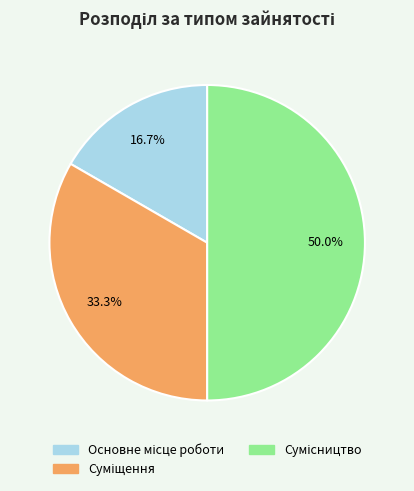

Which slice is the largest?

Сумісництво